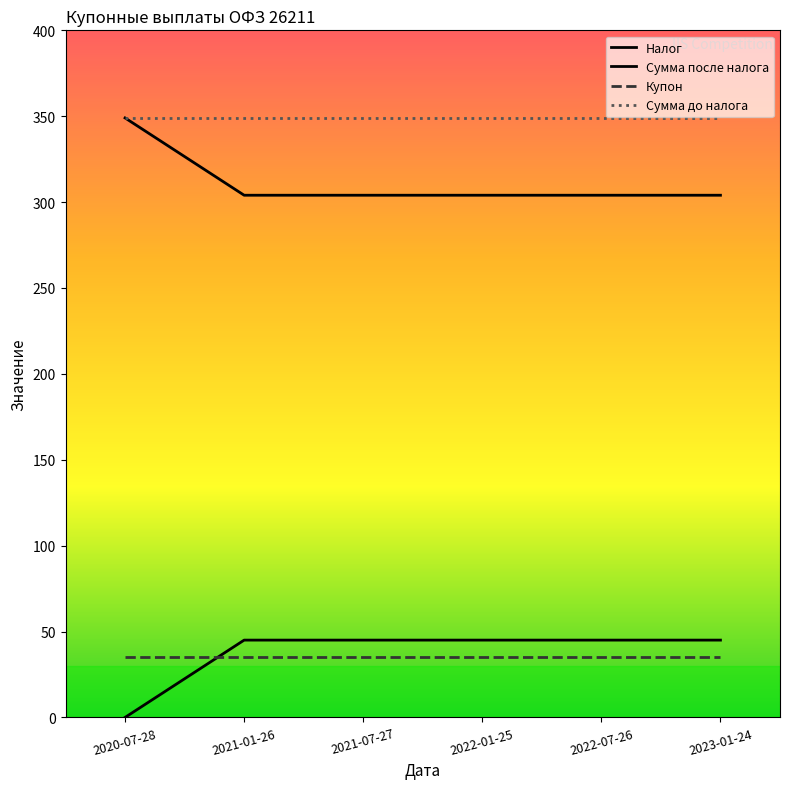

What is the value of the Сумма до налога point at the 1st from the left?

349.0